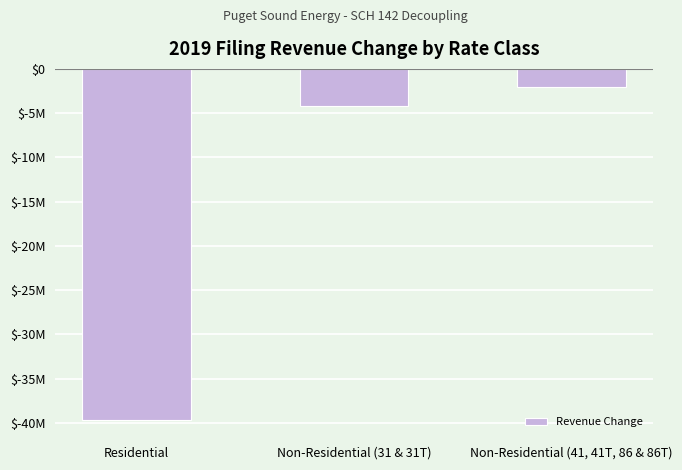

What is the minimum value shown in the chart?

-39644297.0